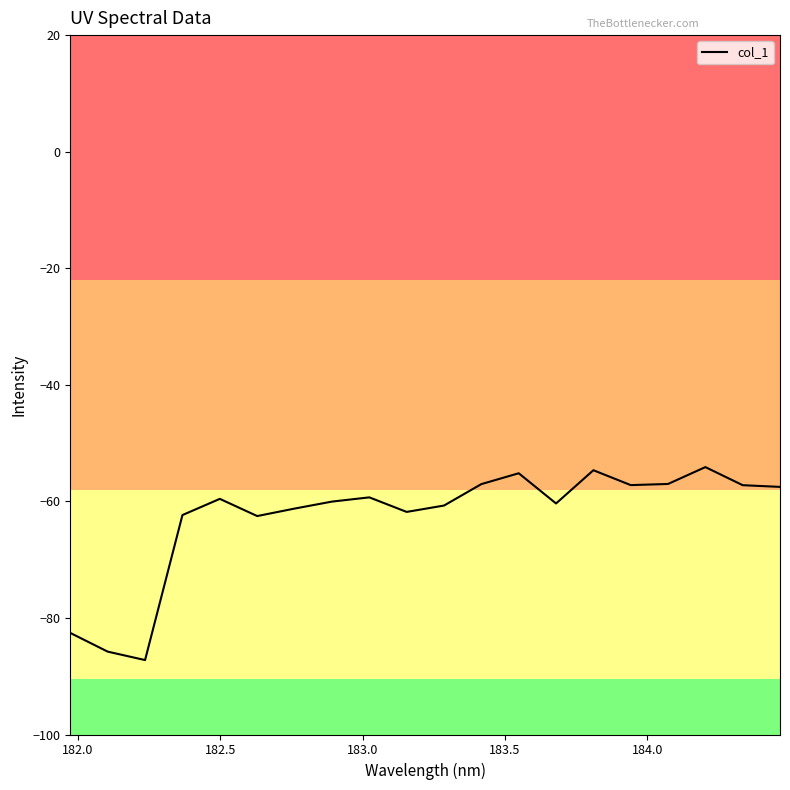

What is the smallest value displayed?

-87.2